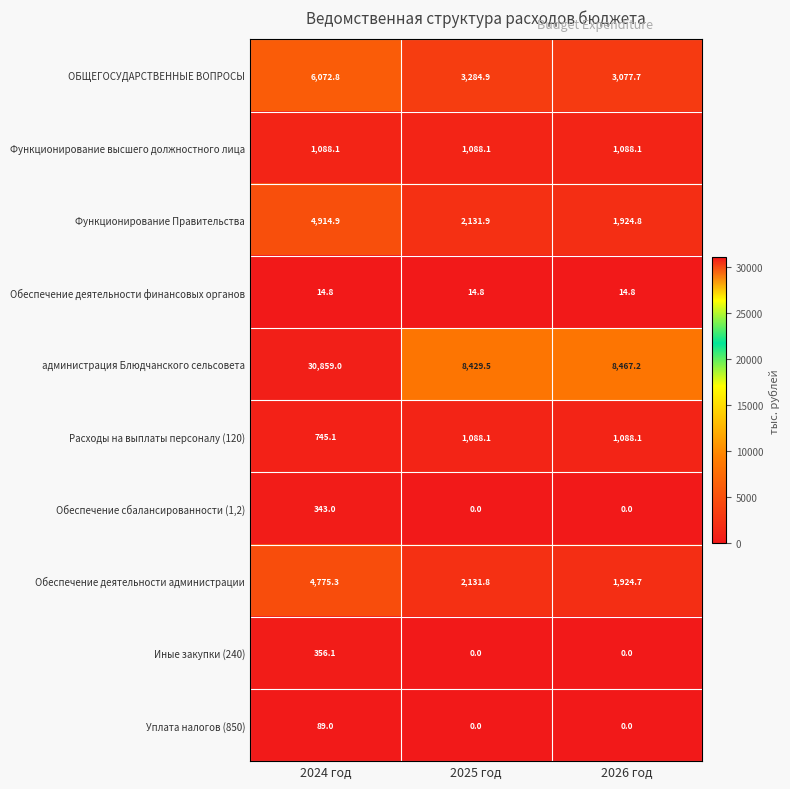

Which series has the largest range (max minus min)?

администрация Блюдчанского сельсовета